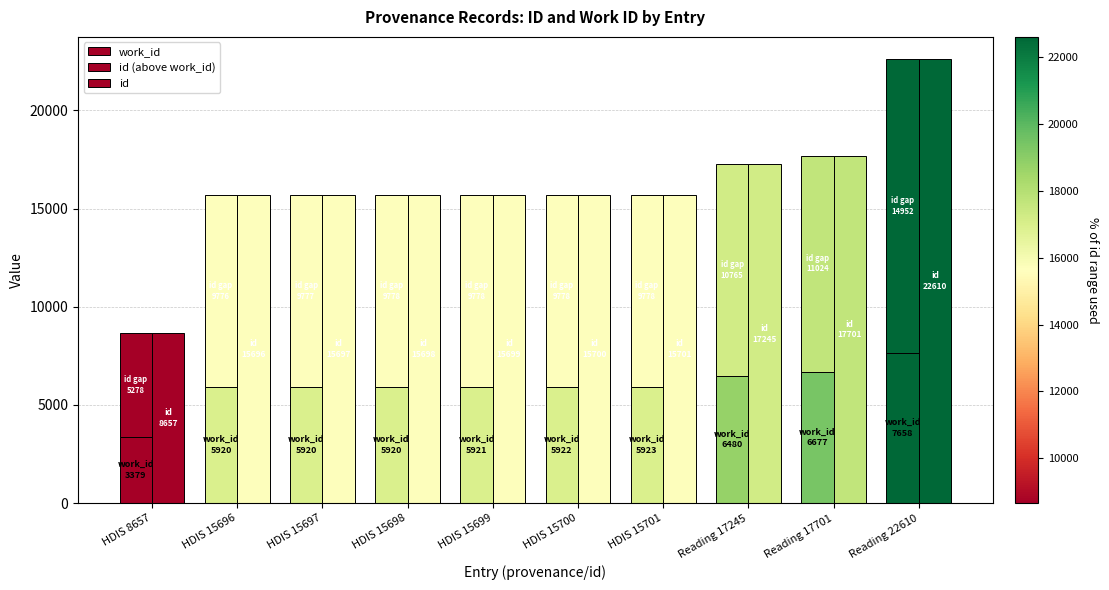

What is the average value of the id series?

16040